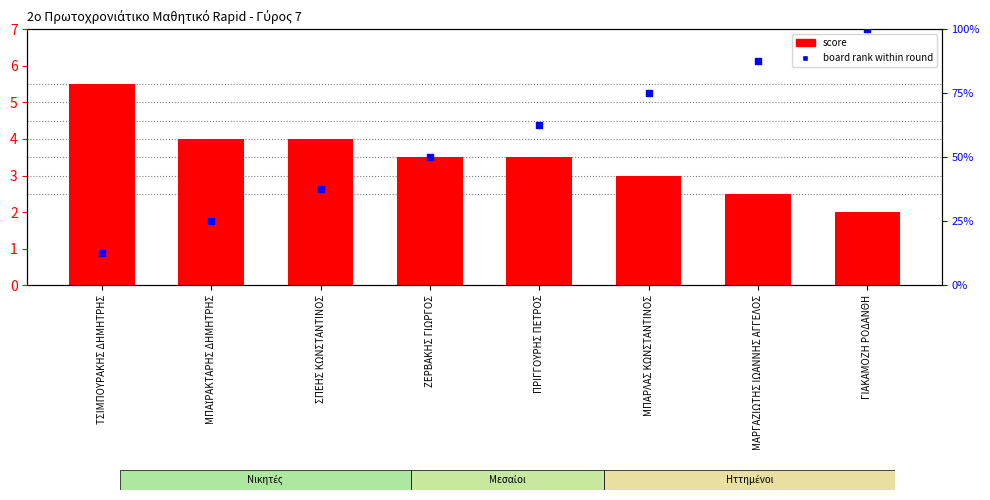

At how many categories does at least one series exceed 80?

2